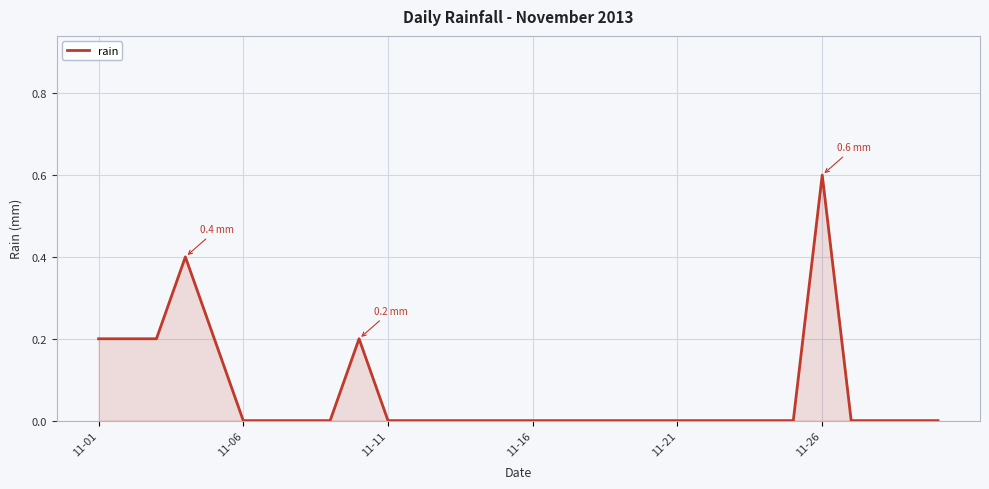

Does the chart display data point markers on the line(s)?

No